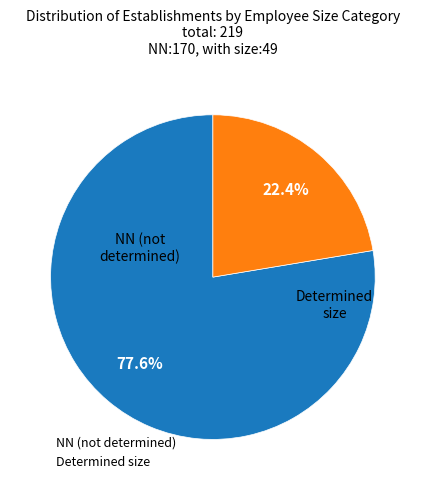

Does any single category account for the majority?

Yes